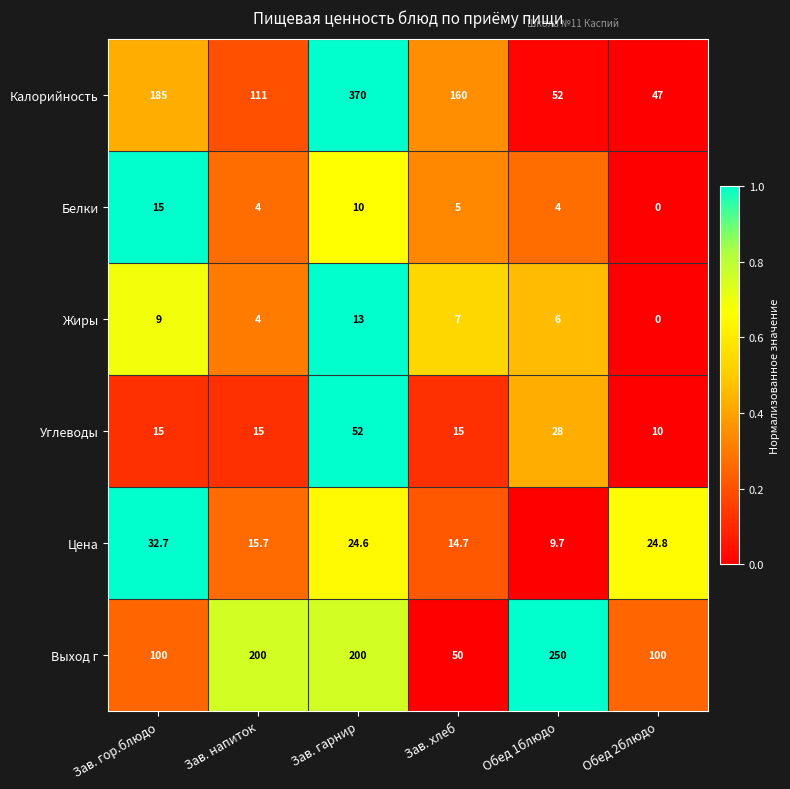

Is the value of Углеводы at Зав. гор.блюдо greater than the value of Калорийность at Обед 1блюдо?

No